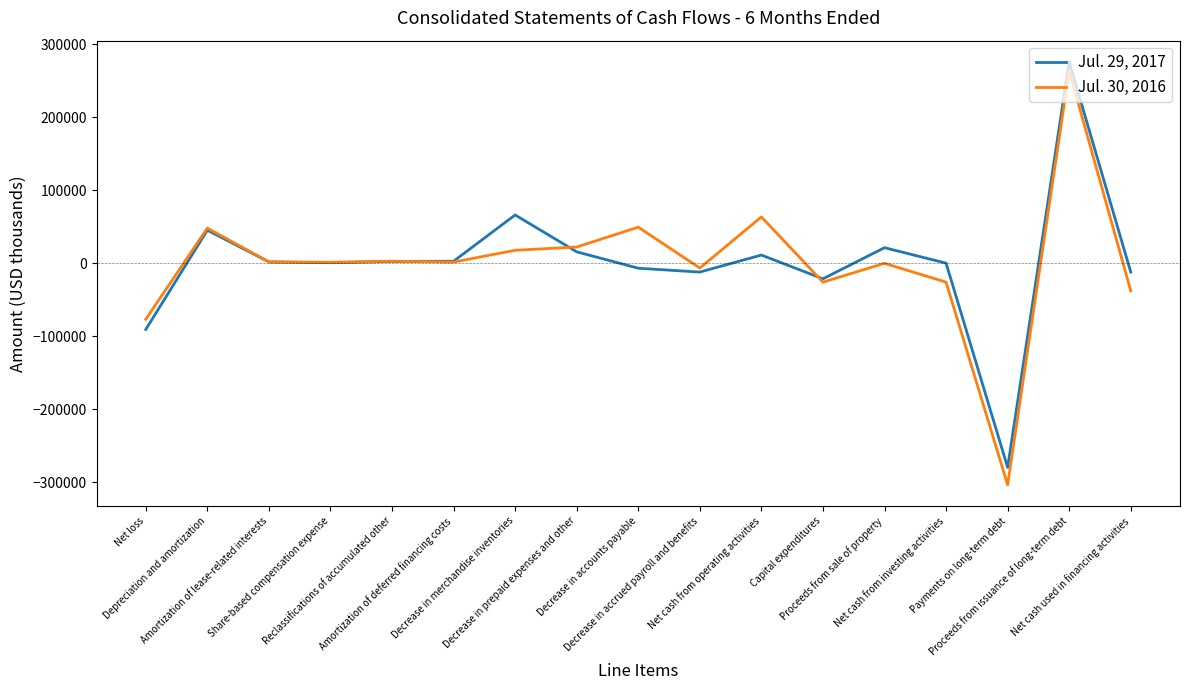

Which category has the lowest value in the Jul. 30, 2016 series?

Payments on long-term debt